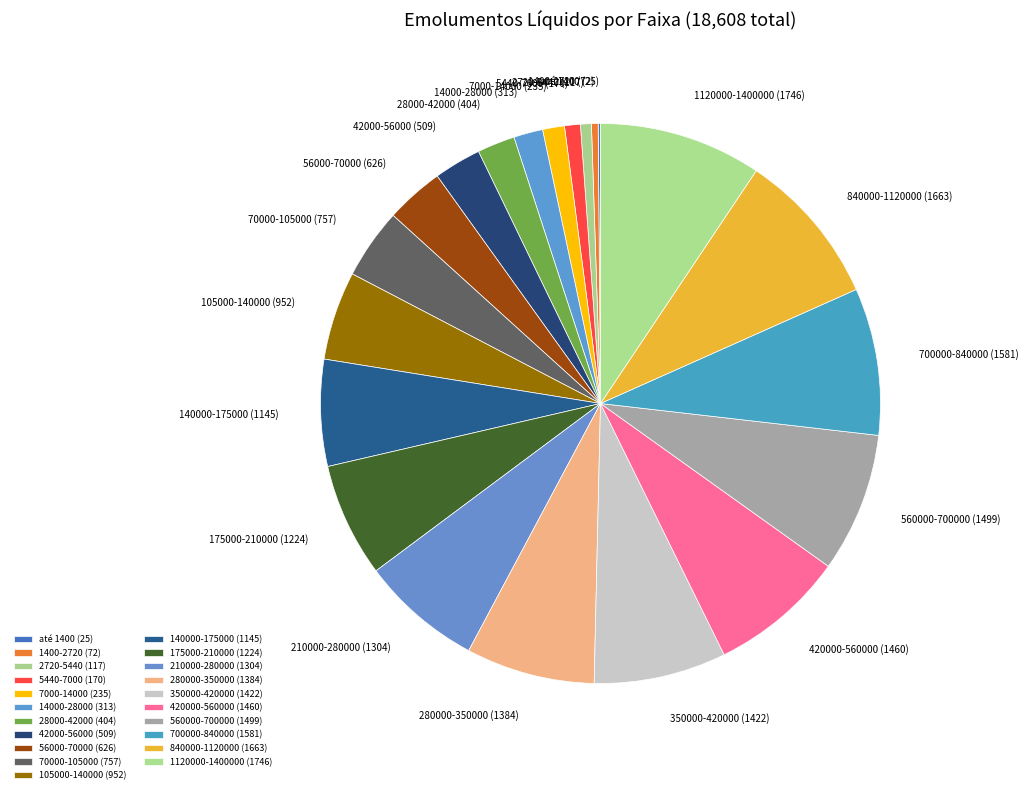

What is the smallest slice in the pie chart?

até 1400